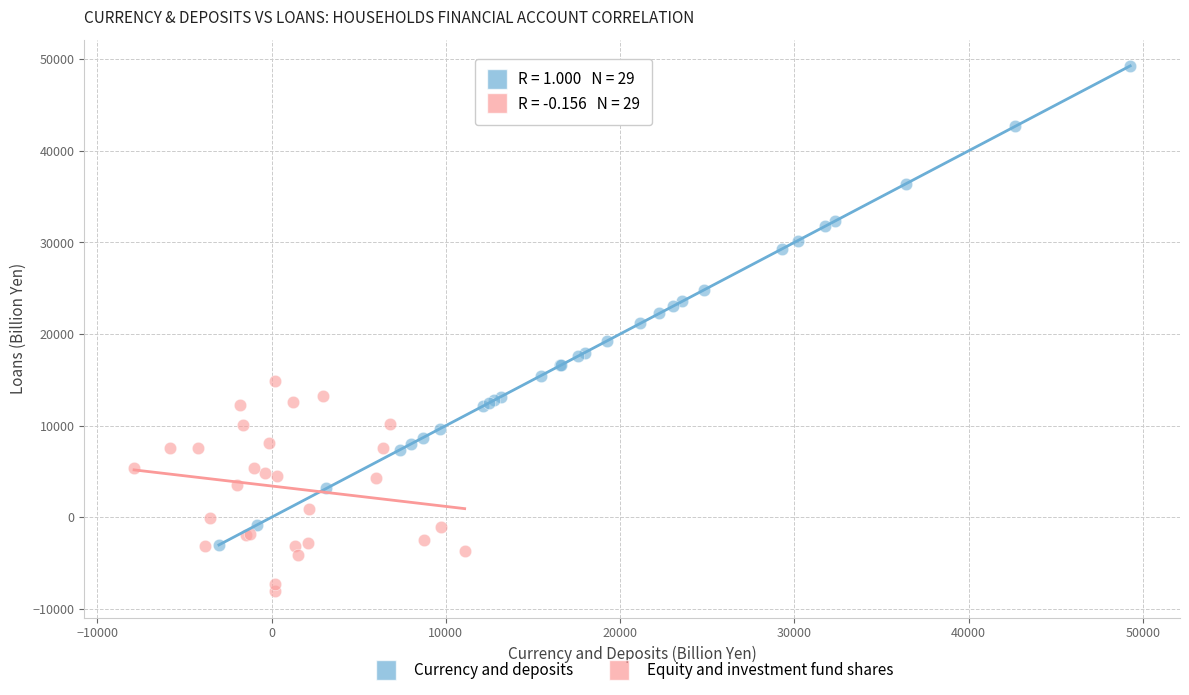

Which series reaches the minimum Y coordinate?

Equity and investment fund shares